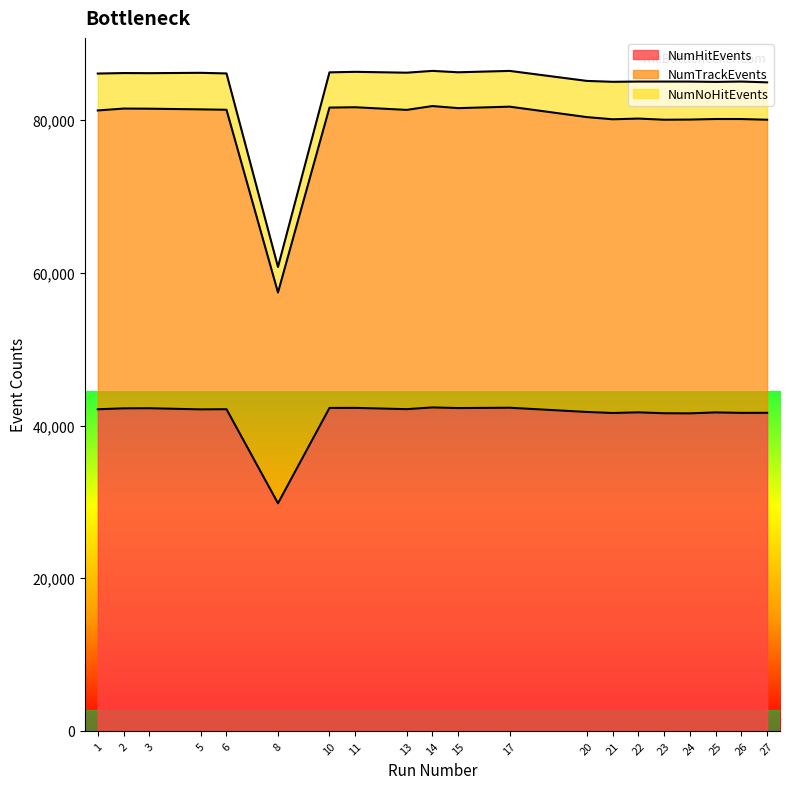

What is the value of the NumHitEvents point at the 9th from the left?

42147